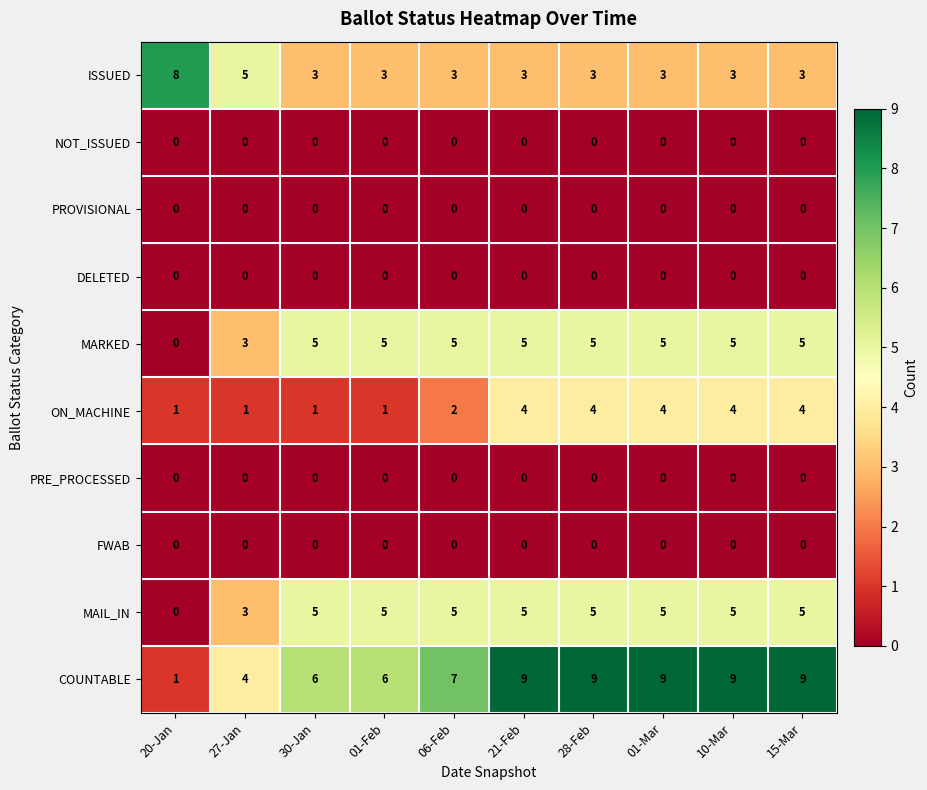

True or false: ISSUED has a value of 7 at 27-Jan.

False